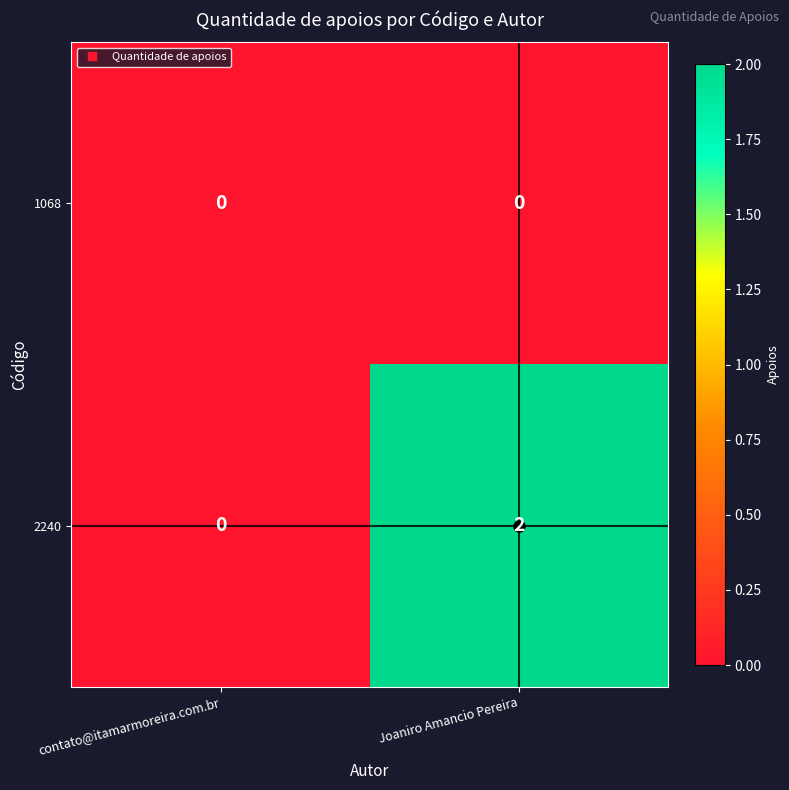

At which category does the chart reach its peak across all series?

Joaniro Amancio Pereira